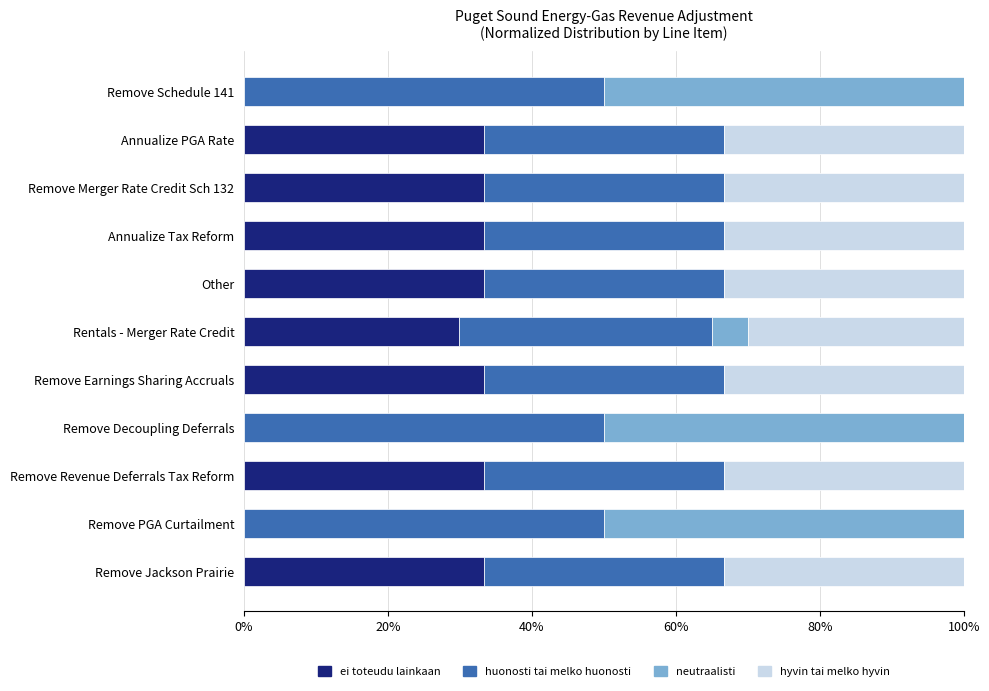

True or false: ei toteudu lainkaan has a value of 9.0 at Rentals - Merger Rate Credit.

False